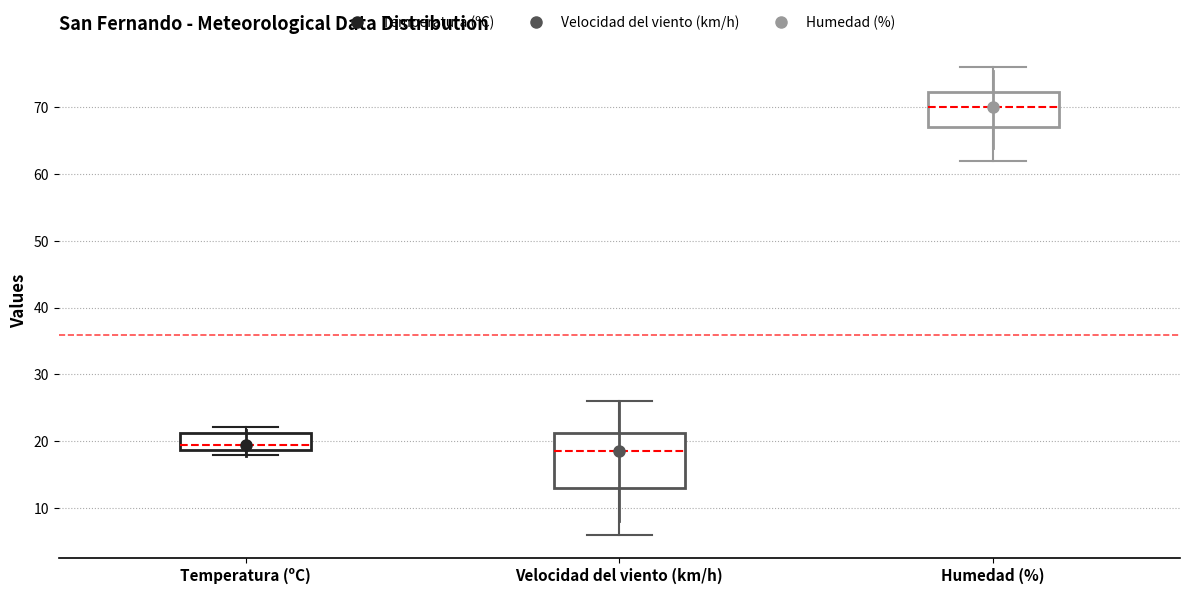

Where is the lower edge of the box for Humedad (%) on the y-axis? The values are not printed on the chart, so give them approximately, as read against the axis.

67